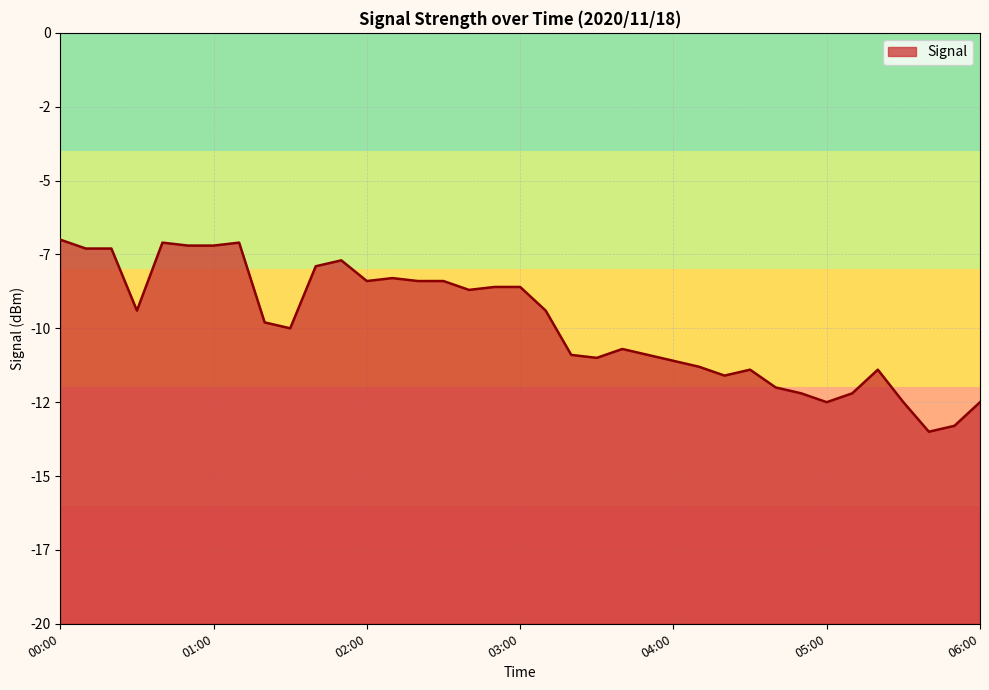

Rank the categories by value from highest to lowest.

00:00, 00:40, 01:10, 00:50, 01:00, 00:10, 00:20, 01:50, 01:40, 02:10, 02:00, 02:20, 02:30, 02:50, 03:00, 02:40, 00:30, 03:10, 01:20, 01:30, 03:40, 03:20, 03:50, 03:30, 04:00, 04:10, 04:30, 05:20, 04:20, 04:40, 04:50, 05:10, 05:00, 05:30, 06:00, 05:50, 05:40